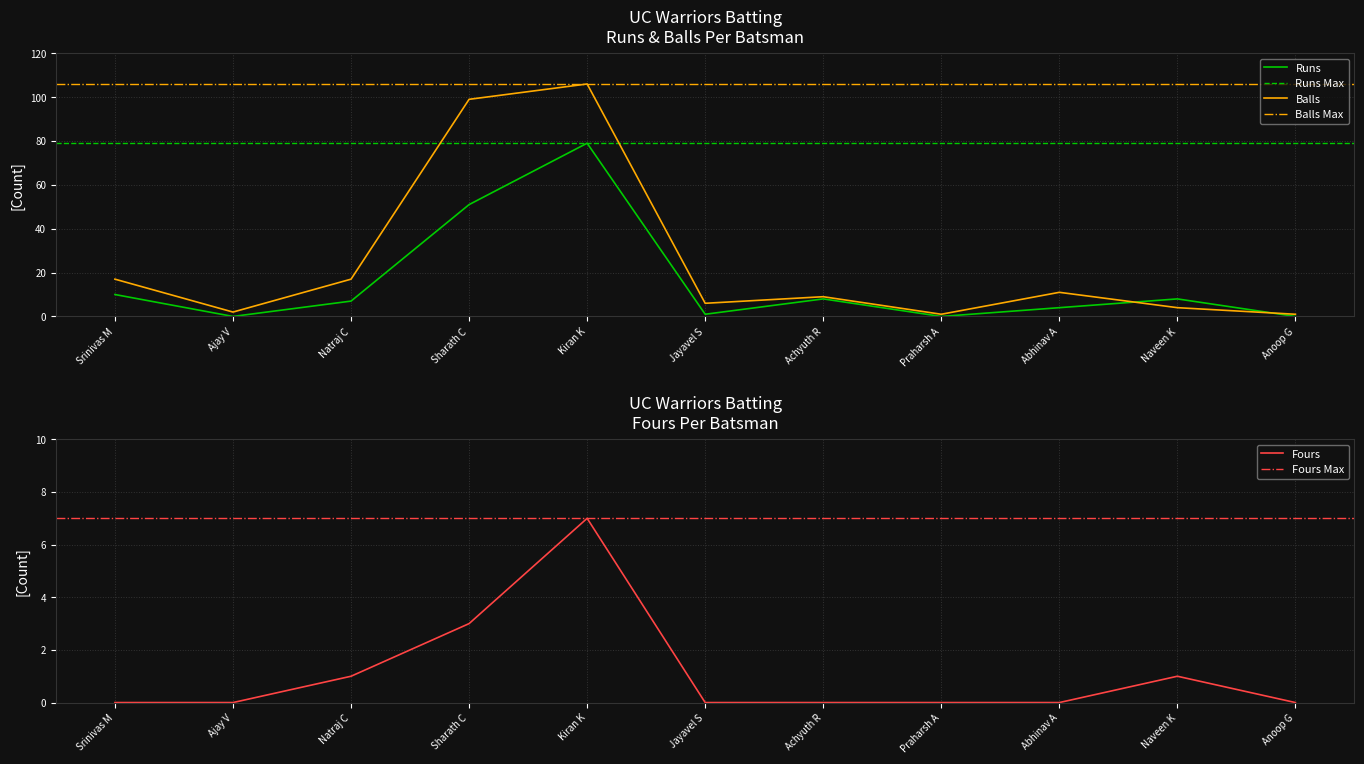

Reading right to left, list all the values displayed in this chart.

Runs: Anoop G=0	Naveen K=8	Abhinav A=4	Praharsh A=0	Achyuth R=8	Jayavel S=1	Kiran K=79	Sharath C=51	Natraj C=7	Ajay V=0	Srinivas M=10
Balls: Anoop G=1	Naveen K=4	Abhinav A=11	Praharsh A=1	Achyuth R=9	Jayavel S=6	Kiran K=106	Sharath C=99	Natraj C=17	Ajay V=2	Srinivas M=17
Fours: Anoop G=0	Naveen K=1	Abhinav A=0	Praharsh A=0	Achyuth R=0	Jayavel S=0	Kiran K=7	Sharath C=3	Natraj C=1	Ajay V=0	Srinivas M=0